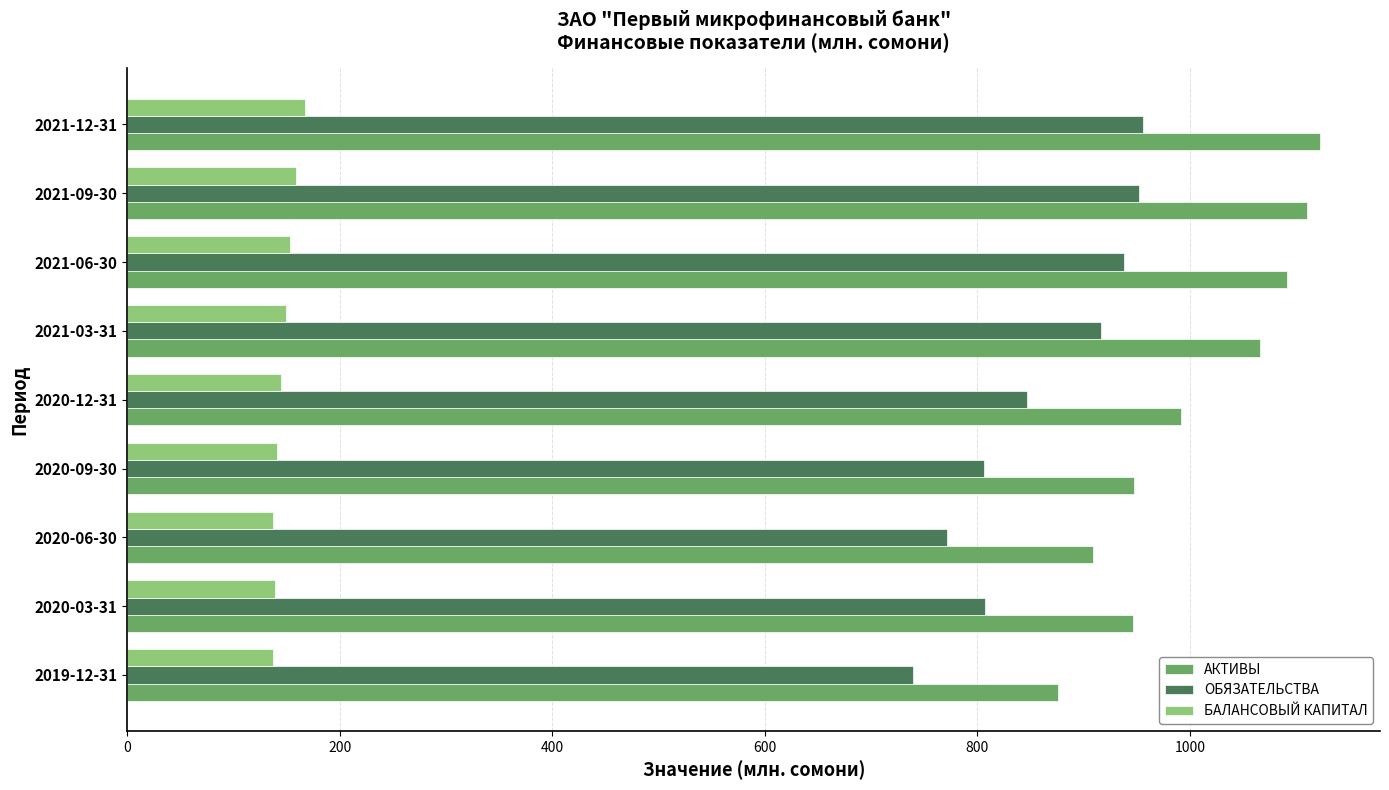

What is the maximum value for ОБЯЗАТЕЛЬСТВА?

955.5